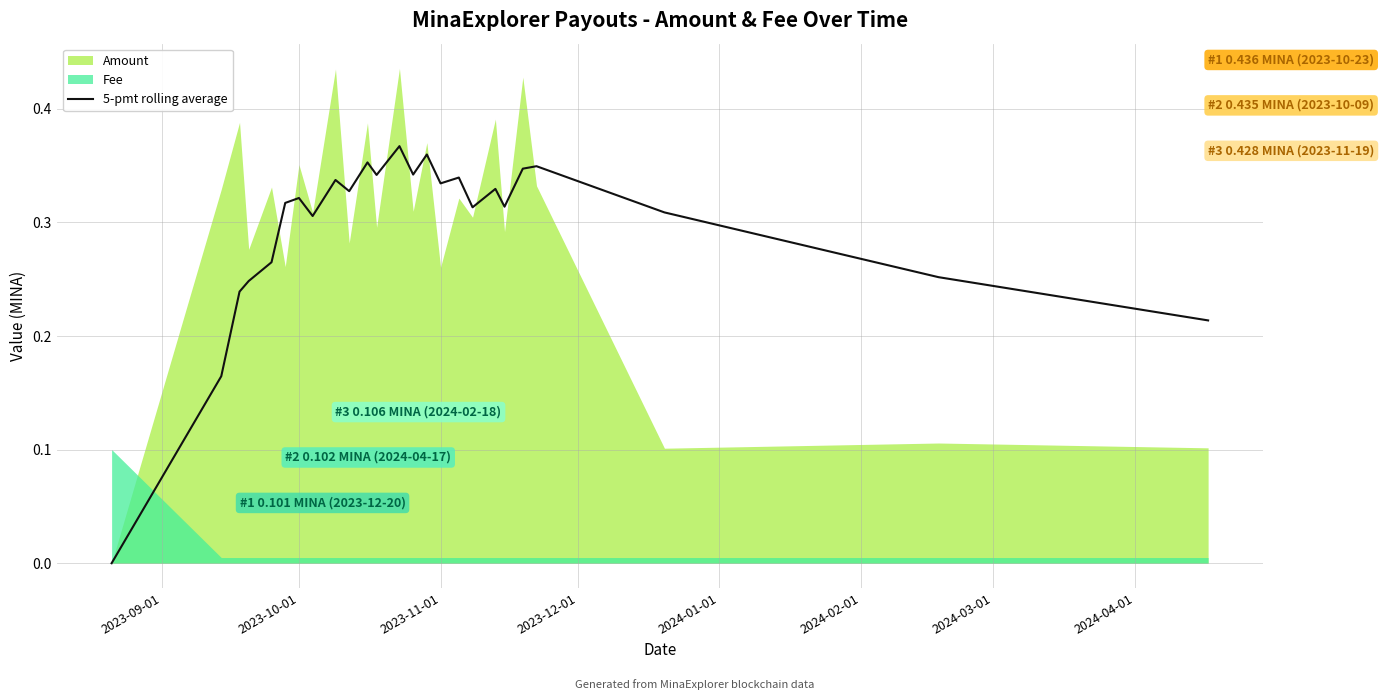

Reading right to left, list all the values displayed in this chart.

0.2	0.3	0.3	0.3	0.3	0.3	0.3	0.3	0.3	0.3	0.4	0.3	0.4	0.3	0.4	0.3	0.3	0.3	0.3	0.3	0.3	0.2	0.2	0.2	0.0